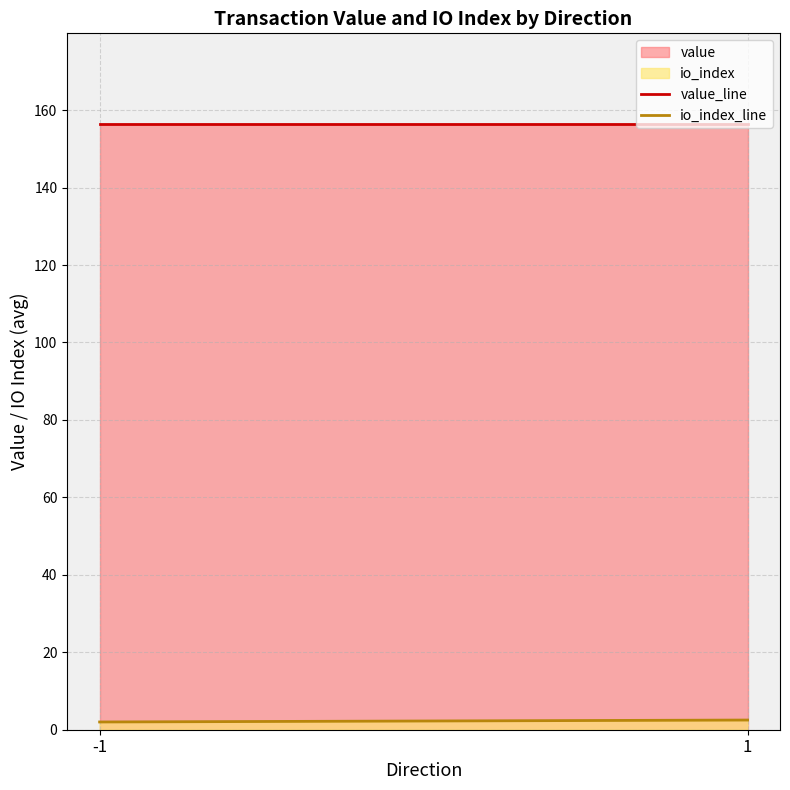

True or false: io_index and value cross at least once.

False